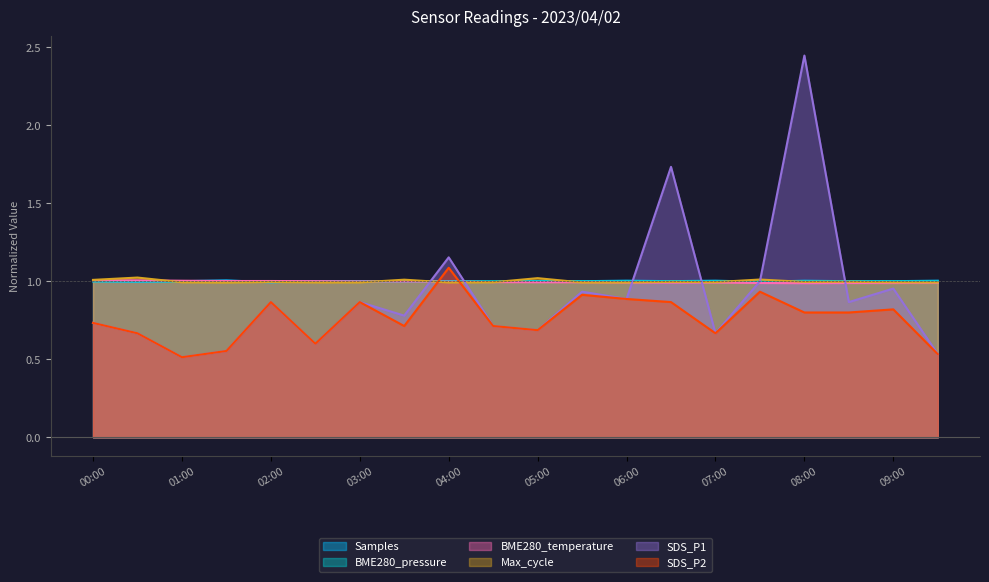

Which label corresponds to the smallest value in the chart?

01:00